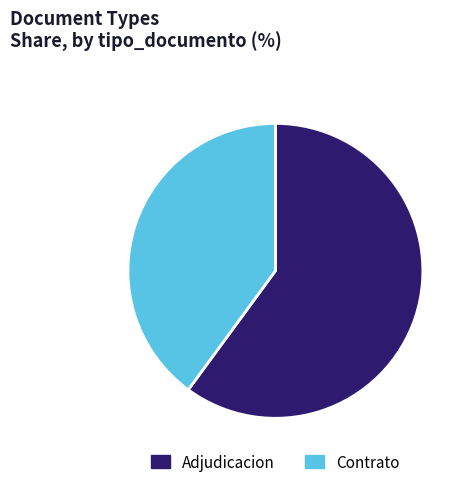

How many segments does this pie chart have?

2